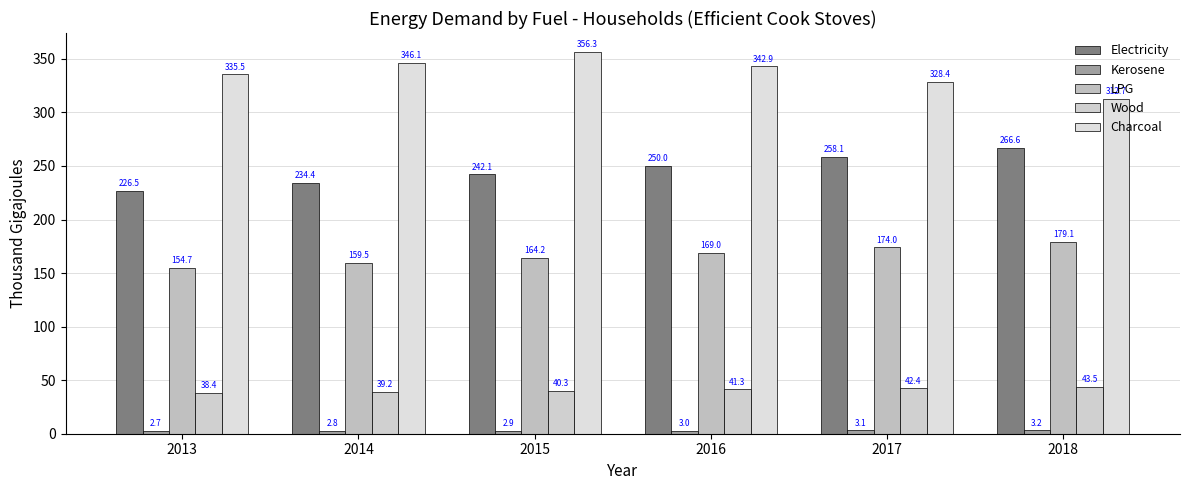

Which series has the largest range (max minus min)?

Charcoal